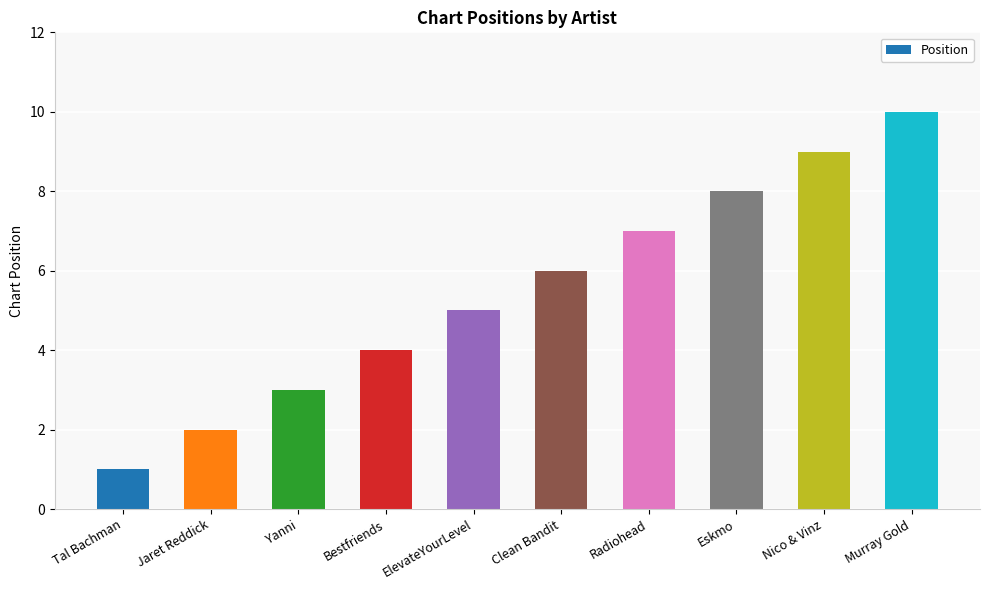

The chart shows a value of 5 at Yanni. True or false?

False